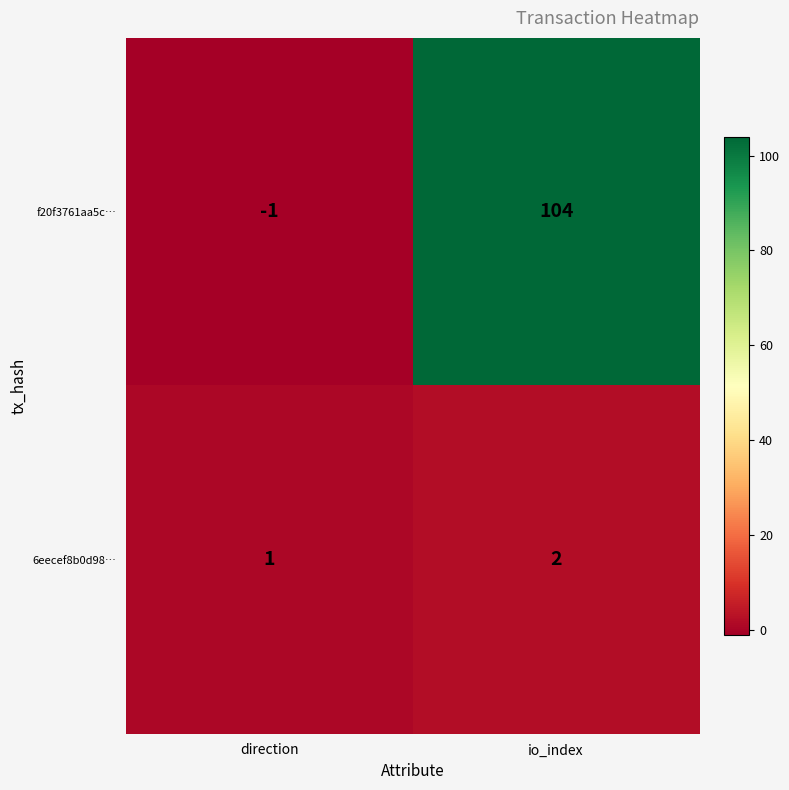

What is the sum of the 6eecef8b0d98… values at direction and io_index?

3